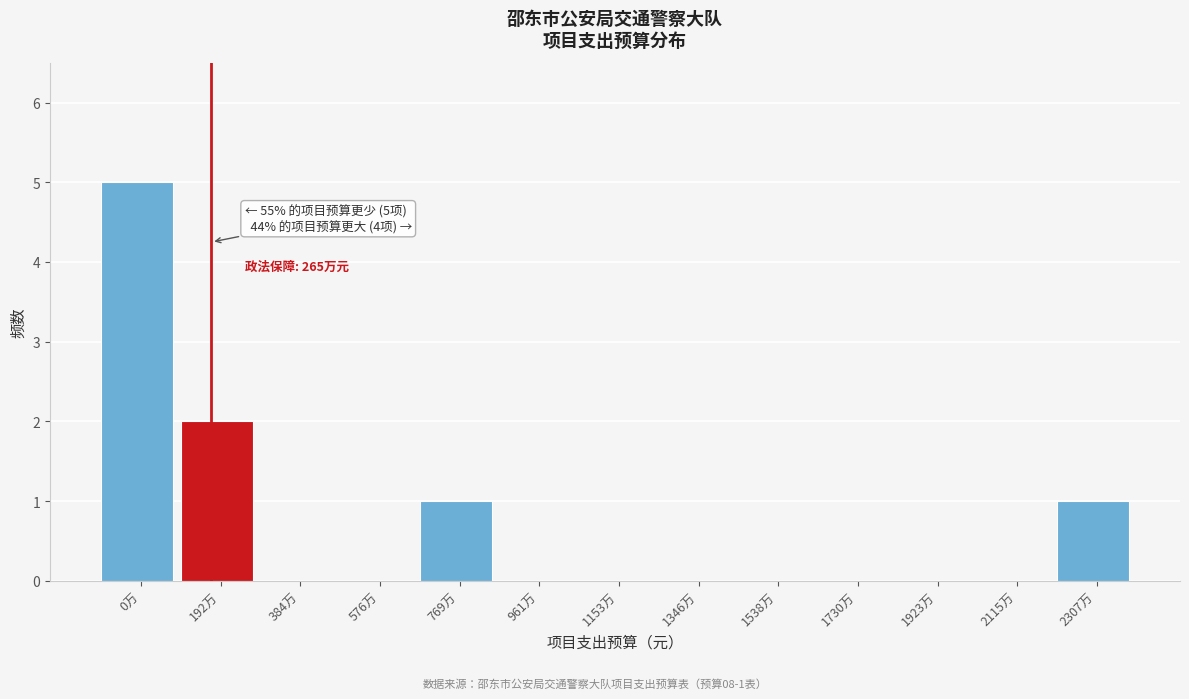

Reading left to right, extract all data points from this chart.

0万=5	192万=2	384万=0	576万=0	769万=1	961万=0	1153万=0	1346万=0	1538万=0	1730万=0	1923万=0	2115万=0	2307万=1